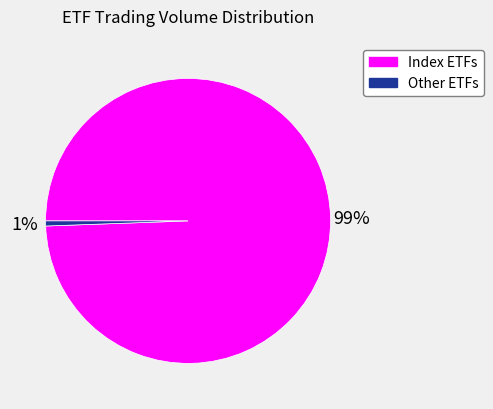

To the nearest percent, what is the average slice percentage?

50%